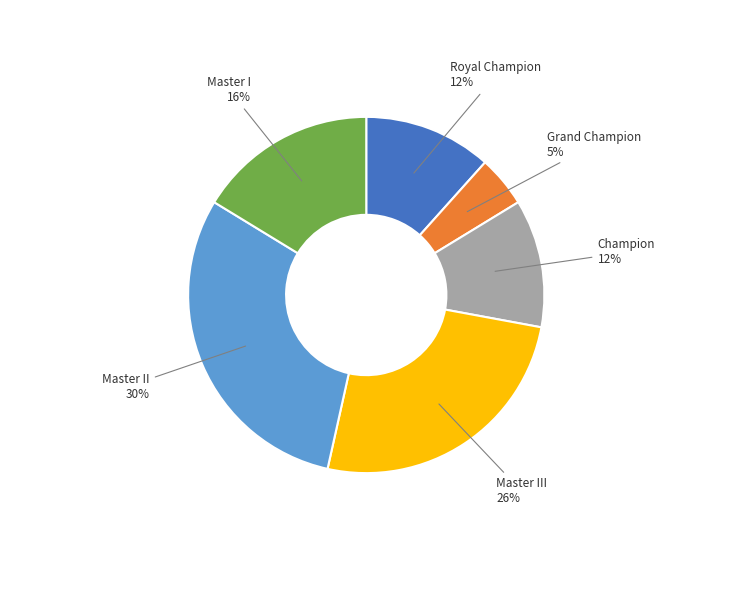

Is the sum of Master III and Grand Champion greater than half?

No